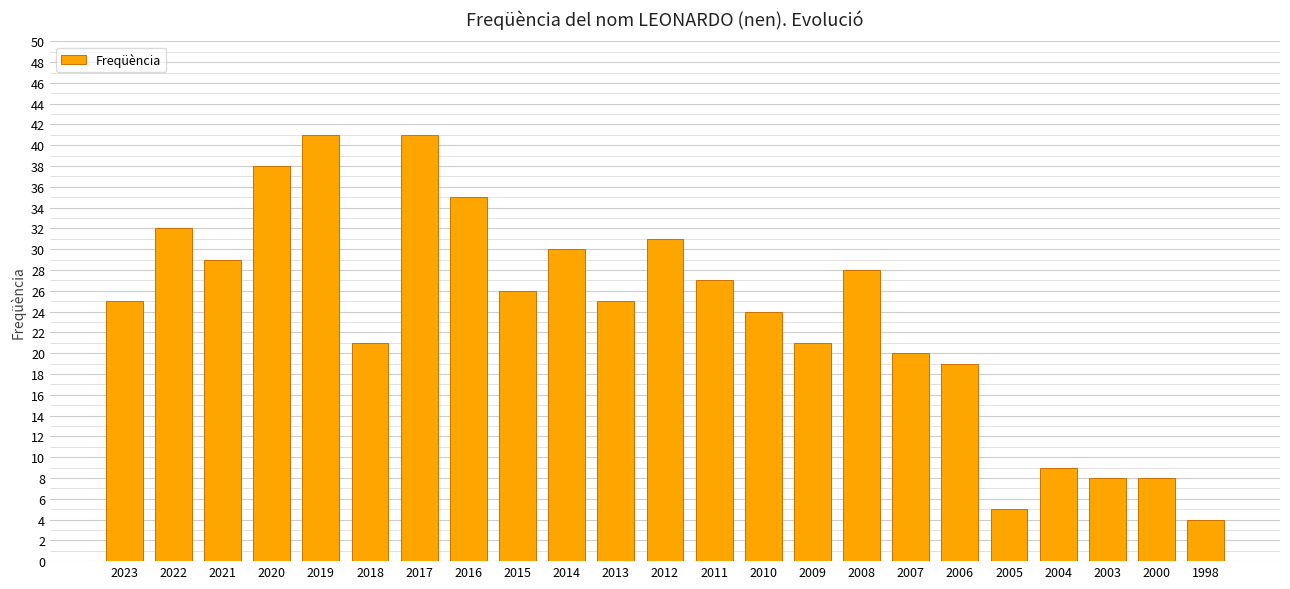

Reading left to right, list all the values displayed in this chart.

2023=25	2022=32	2021=29	2020=38	2019=41	2018=21	2017=41	2016=35	2015=26	2014=30	2013=25	2012=31	2011=27	2010=24	2009=21	2008=28	2007=20	2006=19	2005=5	2004=9	2003=8	2000=8	1998=4